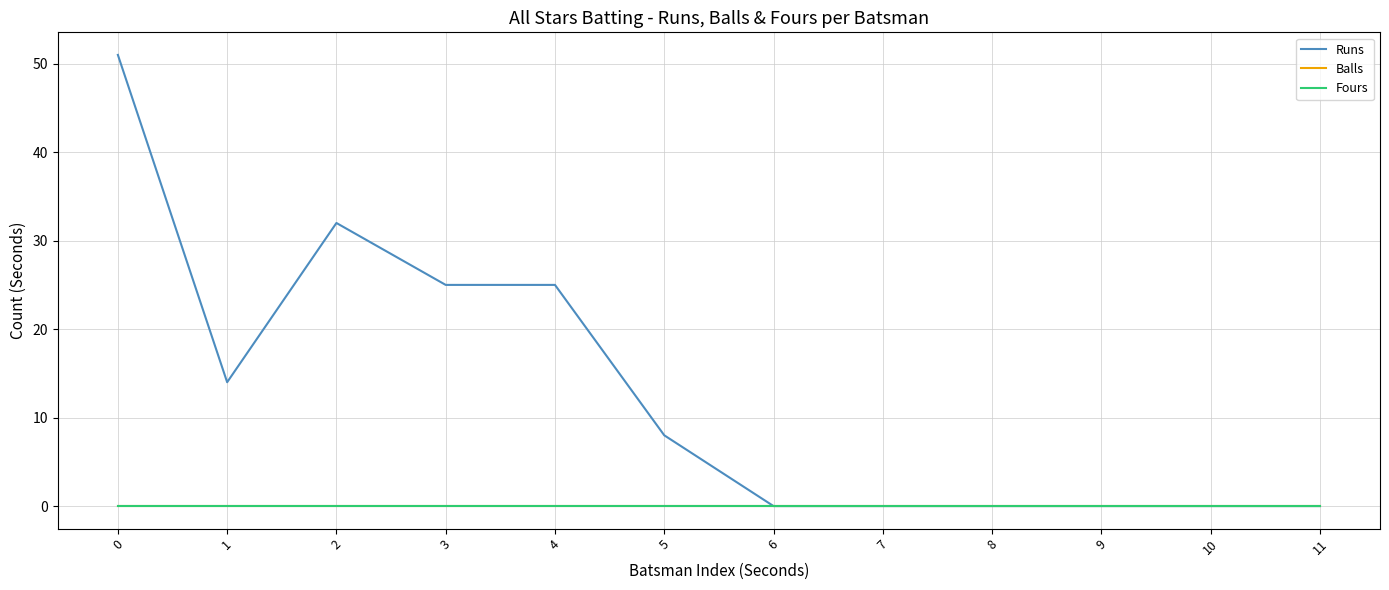

Does the chart display data point markers on the line(s)?

No